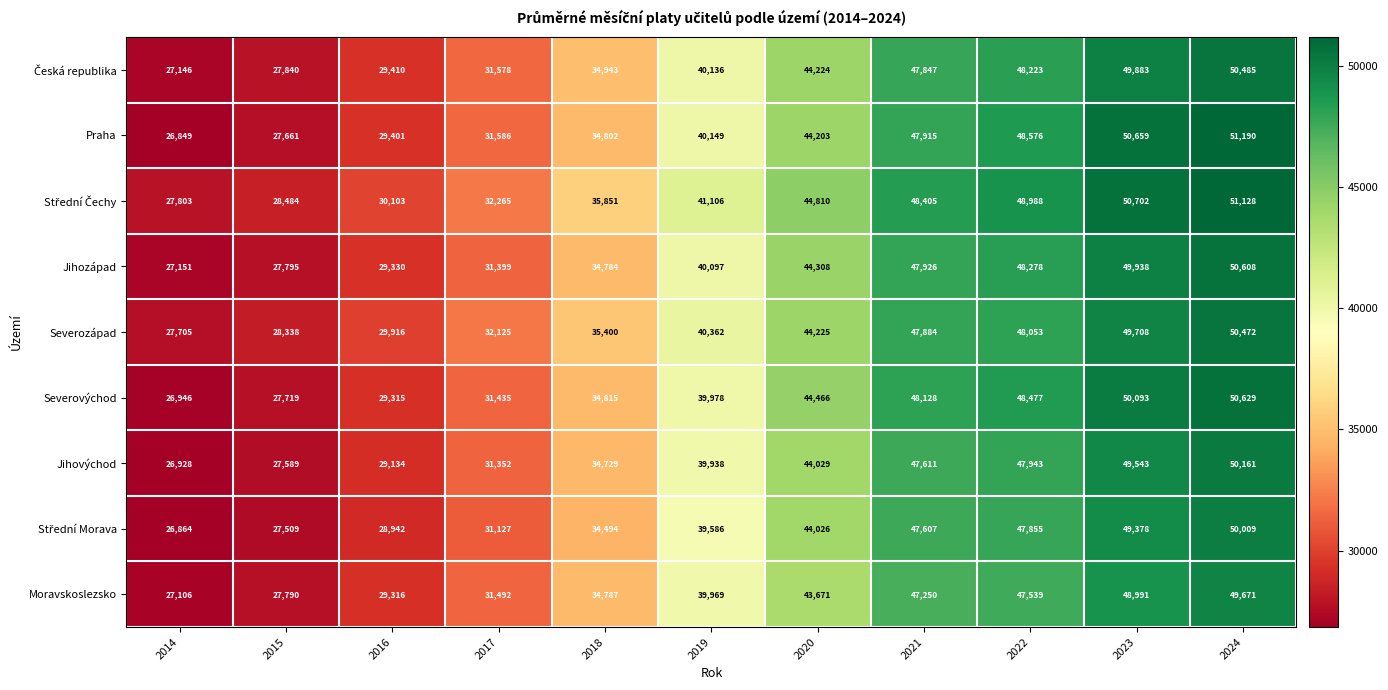

At which category is the sum across all series the highest?

2024